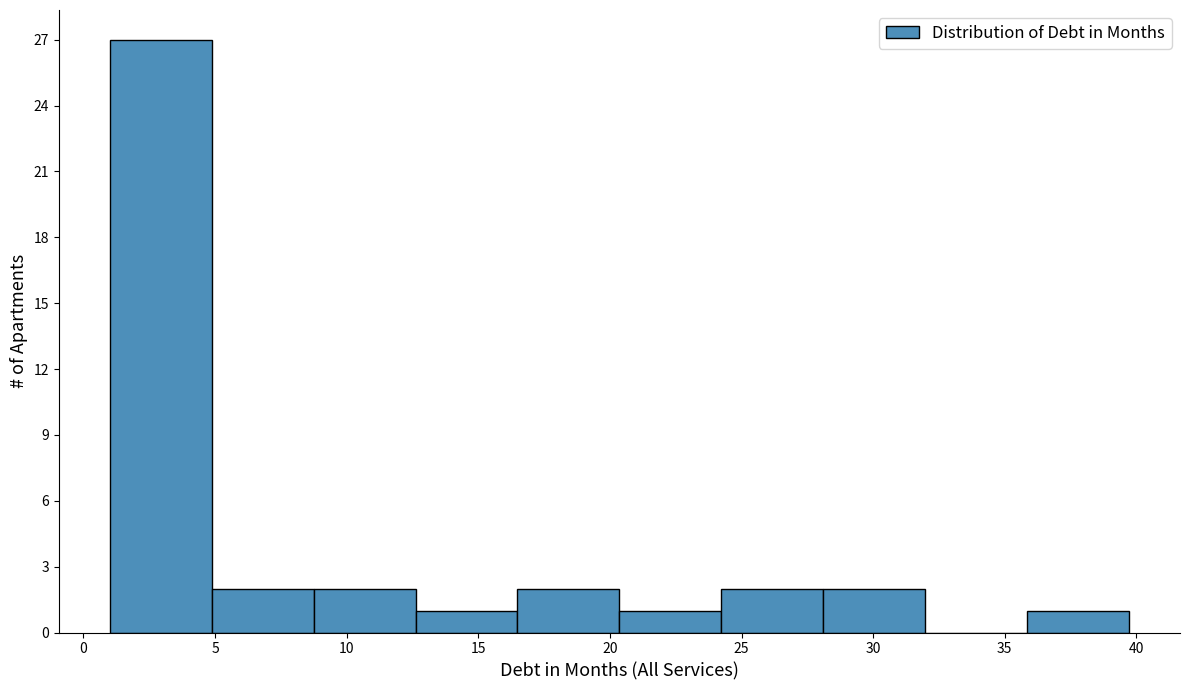

Reading left to right, transcribe this chart: for each bar, give the range it covers on the x-axis and its height. Neither the bar edges nor the heights are printed on the chart, so give them approximately, as read against the axes.

1.0 to 5.0: 27
5.0 to 8.5: 2
8.5 to 12.5: 2
12.5 to 16.5: 1
16.5 to 20.5: 2
20.5 to 24.0: 1
24.0 to 28.0: 2
28.0 to 32.0: 2
32.0 to 36.0: 0
36.0 to 39.5: 1